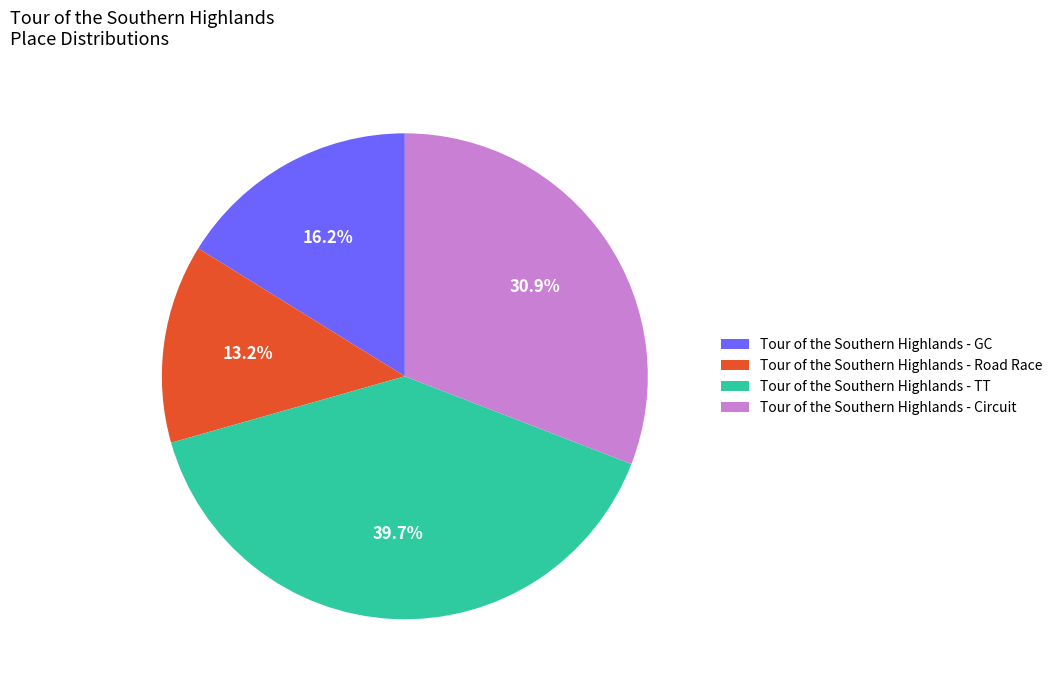

What percentage is the Tour of the Southern Highlands - Road Race slice, to the nearest percent?

13%